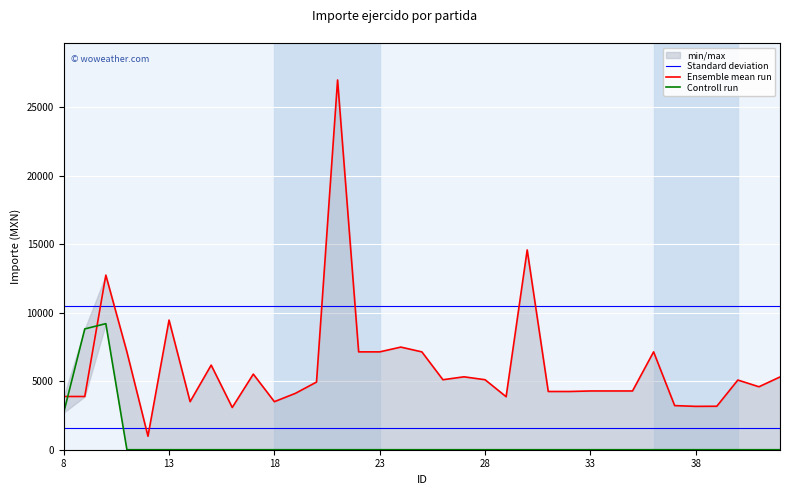

Does the chart display data point markers on the line(s)?

No